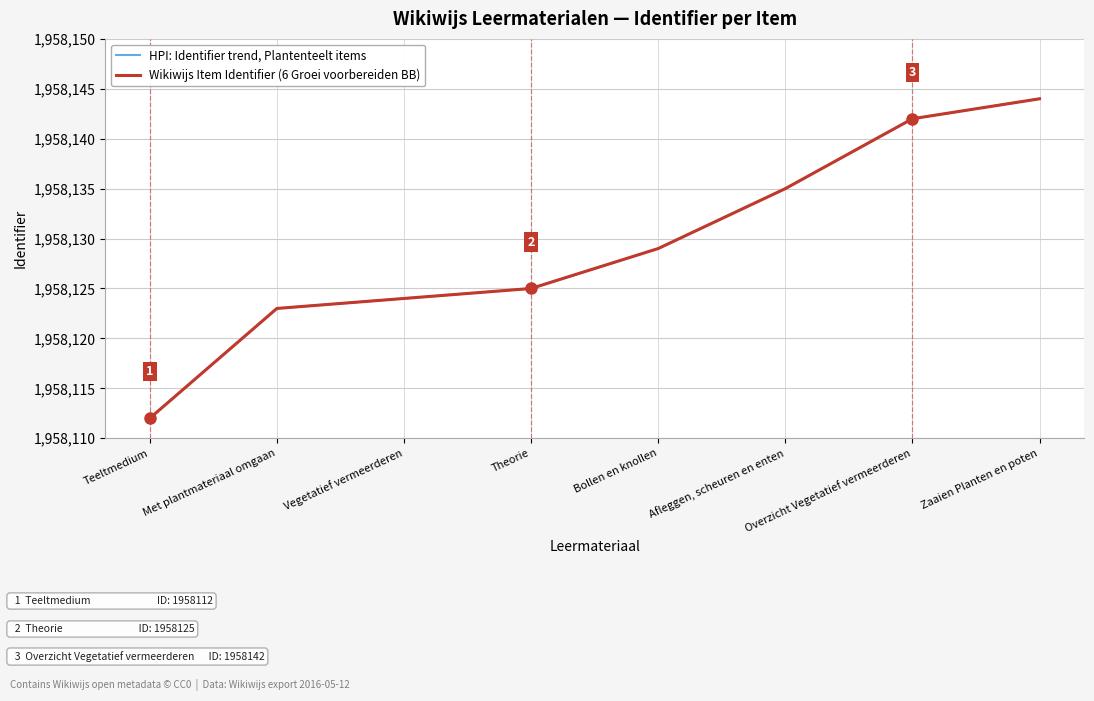

Does the chart display data point markers on the line(s)?

No